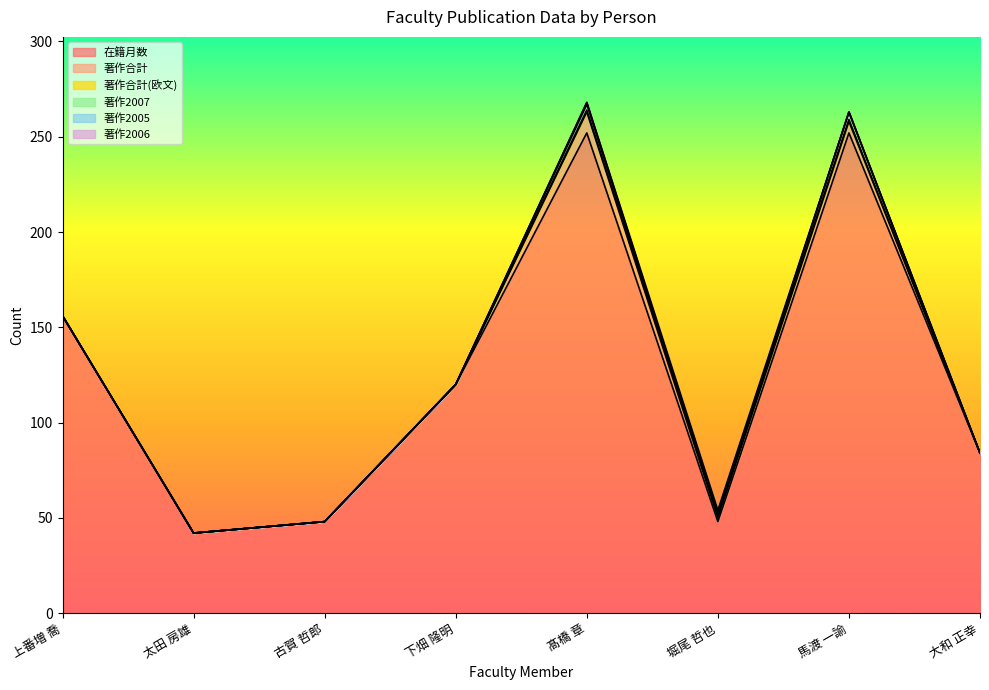

Rank the series at 馬渡 一諭 from highest to lowest value.

在籍月数, 著作合計, 著作2007, 著作合計(欧文), 著作2005, 著作2006